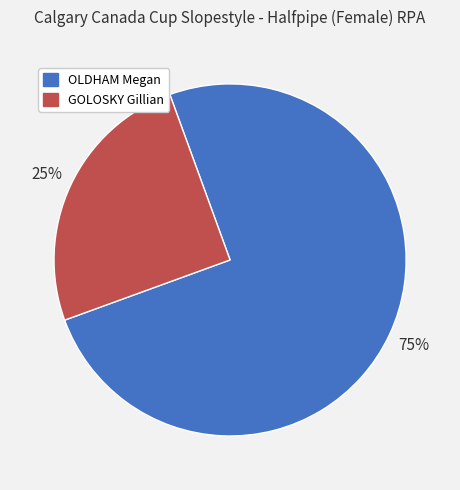

Between GOLOSKY Gillian and OLDHAM Megan, which is larger?

OLDHAM Megan